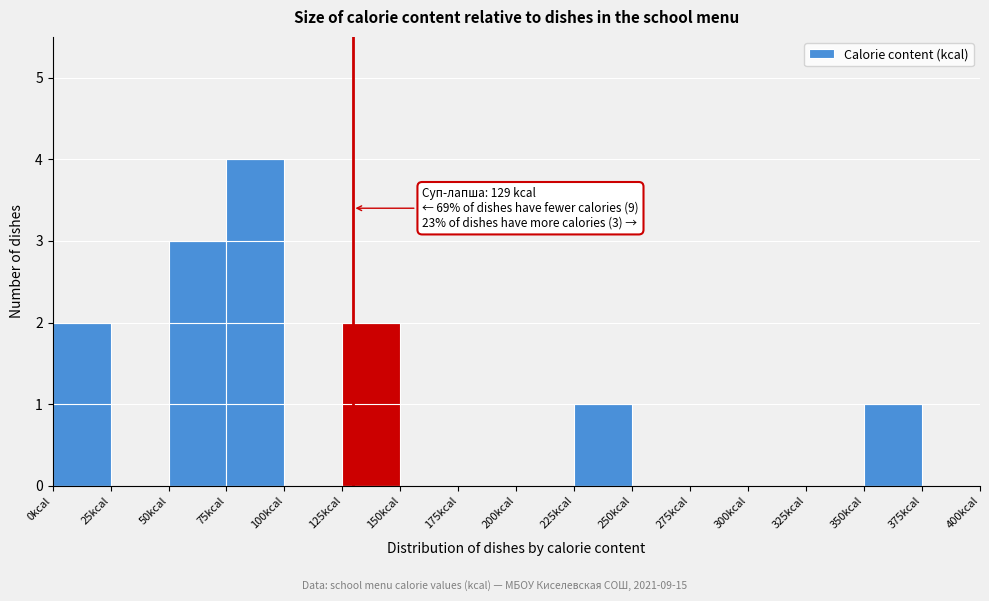

Which range on the x-axis has the tallest bar?

75 to 100